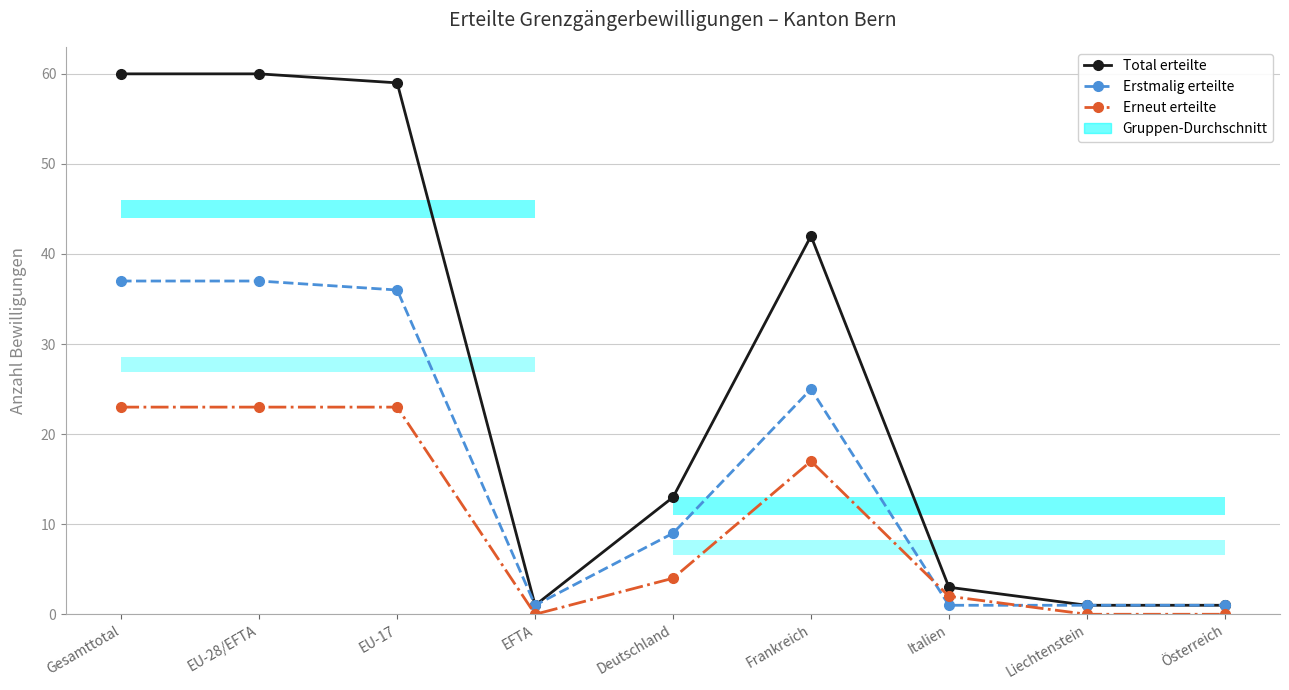

At which label does Erneut erteilte first exceed 4?

Gesamttotal